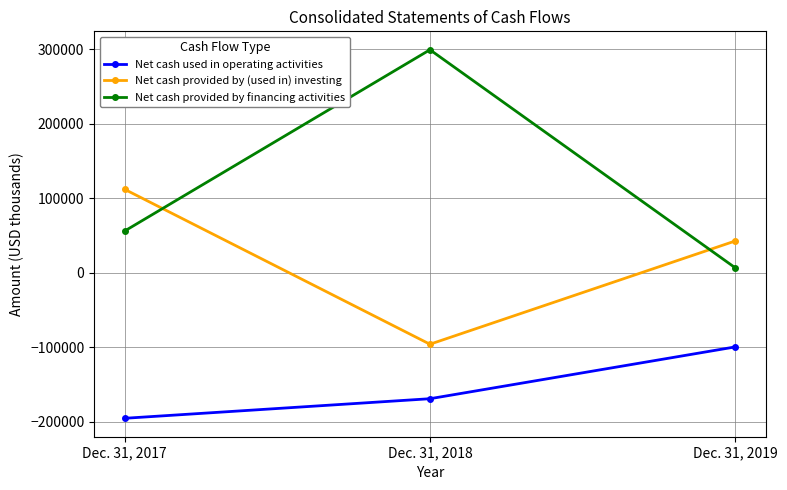

At which category does the chart reach its peak across all series?

Dec. 31, 2018